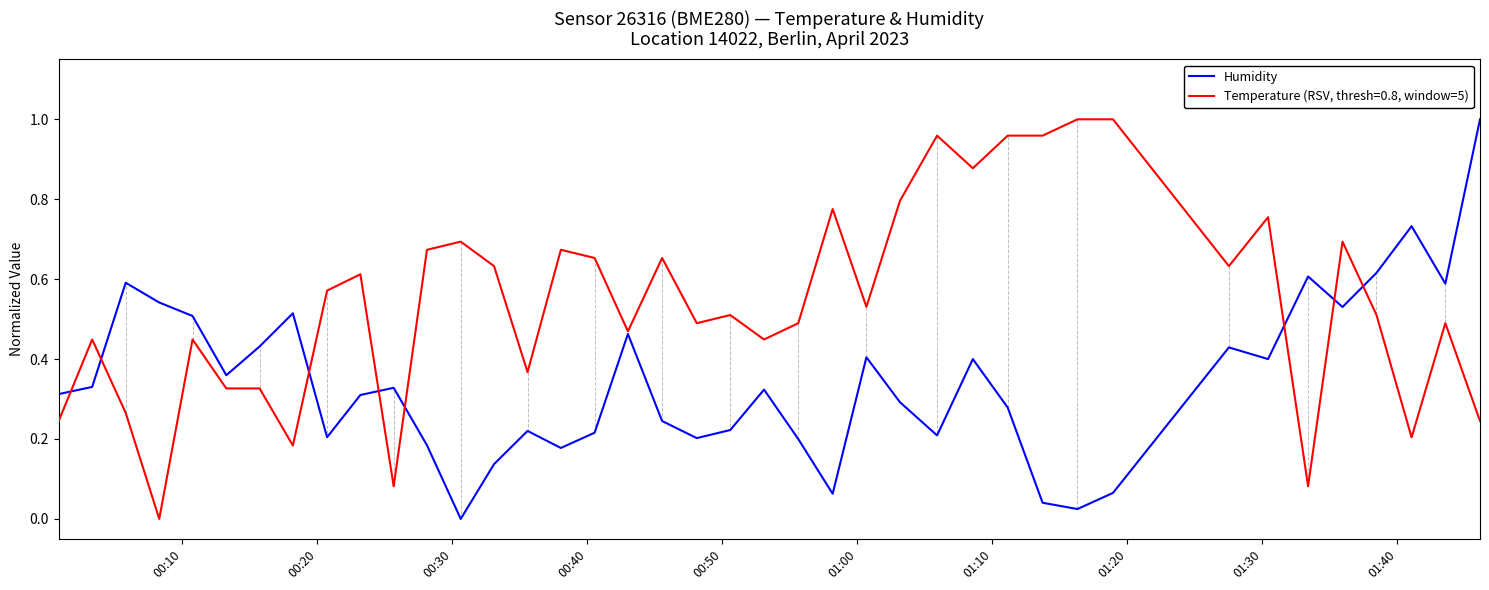

Which series has the largest total across all categories?

Temperature (RSV, thresh=0.8, window=5)